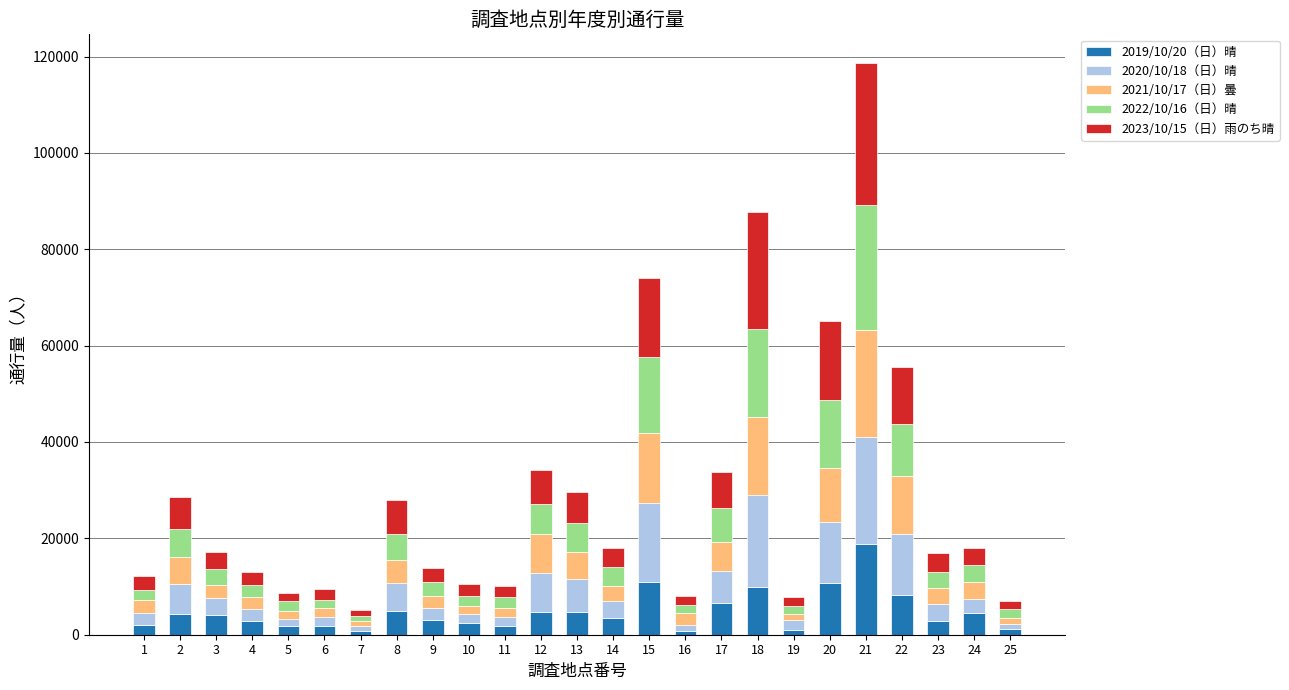

At which category is the sum across all series the highest?

21